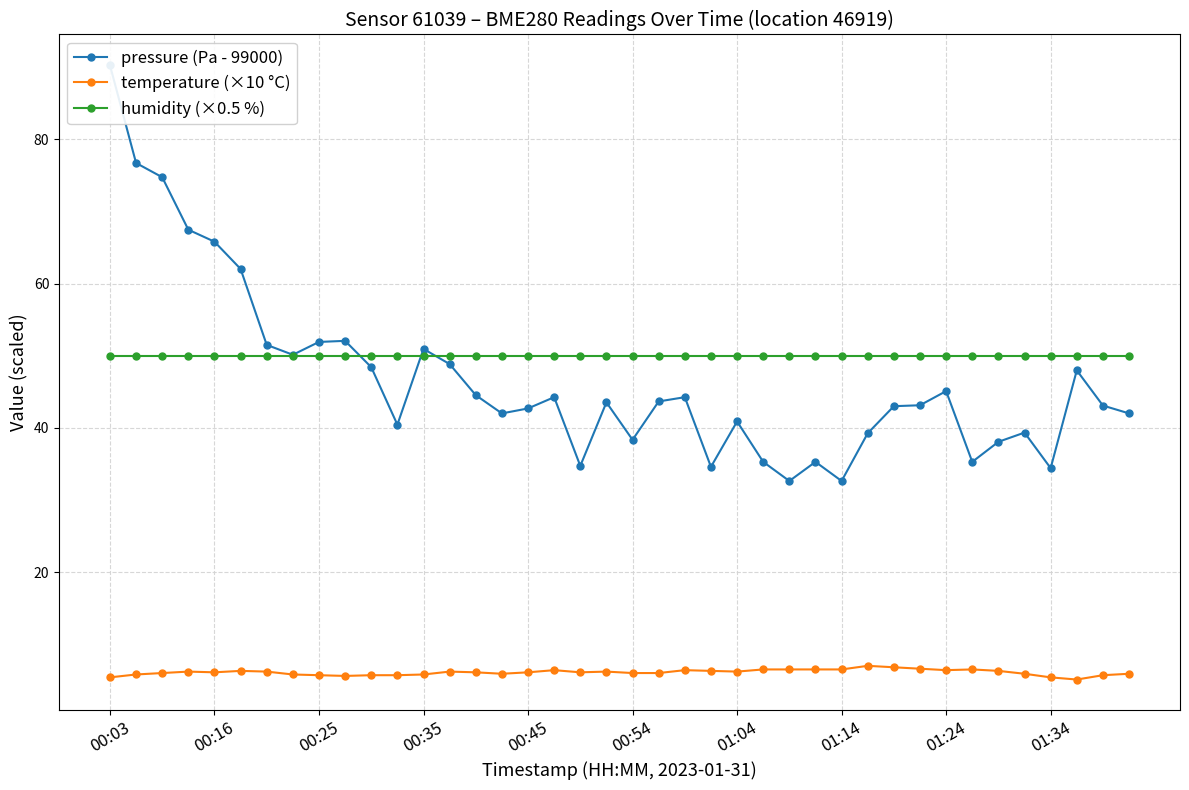

What is the sum of all humidity (×0.5 %) values?

2000.0